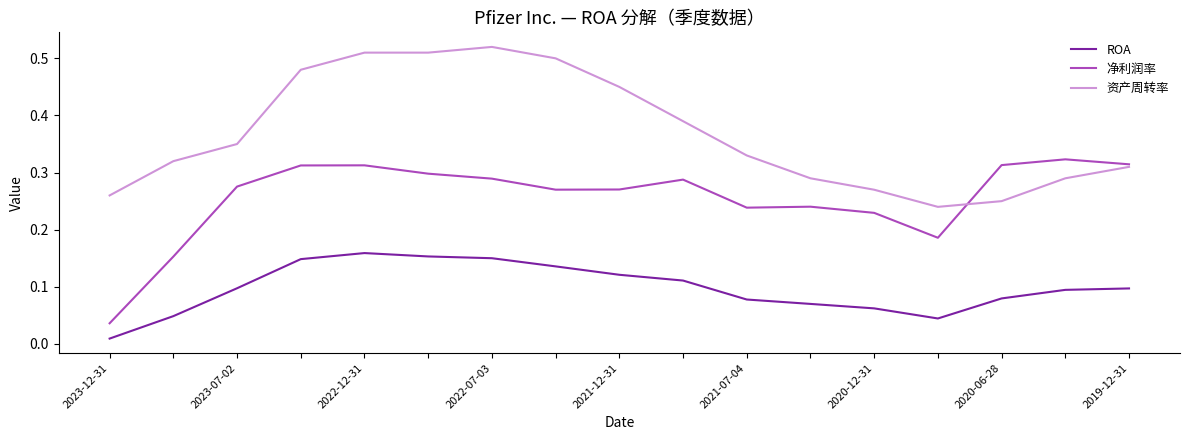

How many times do 资产周转率 and 净利润率 cross each other?

1